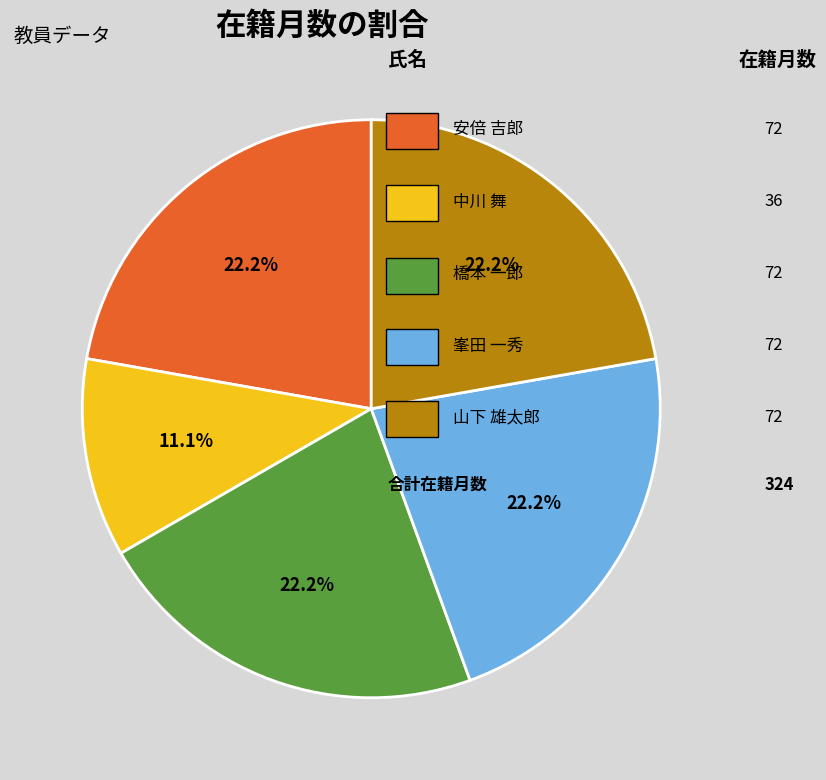

Count the number of slices in the pie.

5